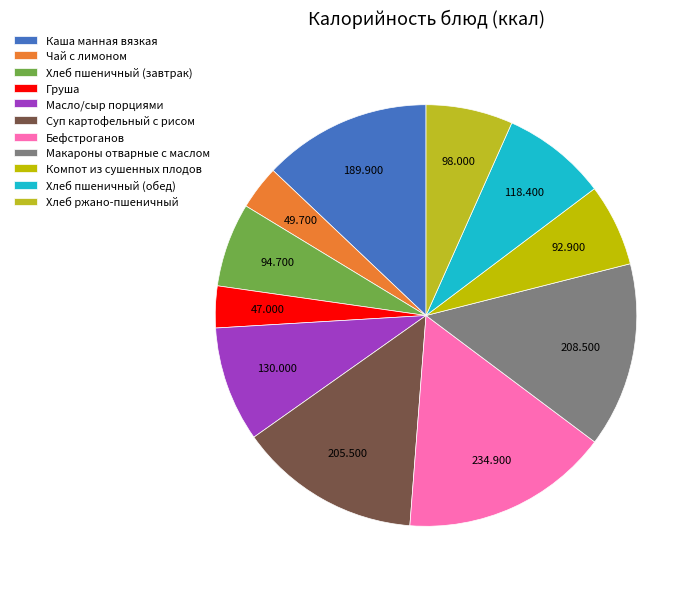

Between Груша and Макароны отварные с маслом, which is larger?

Макароны отварные с маслом